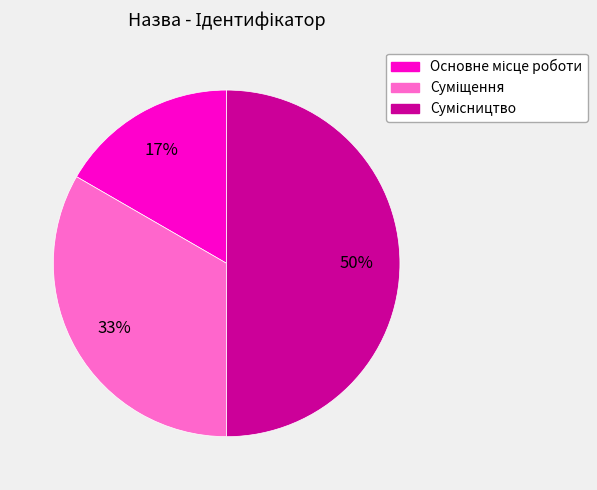

How many segments does this pie chart have?

3